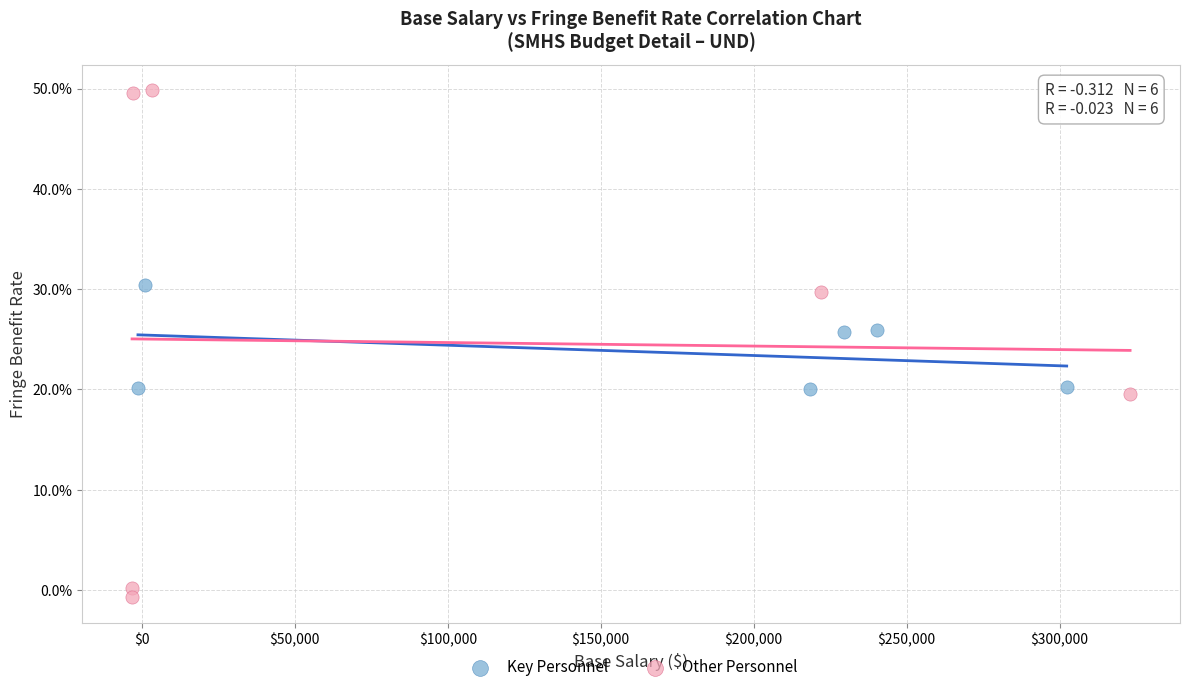

What are all the series names shown in the legend?

Key Personnel, Other Personnel